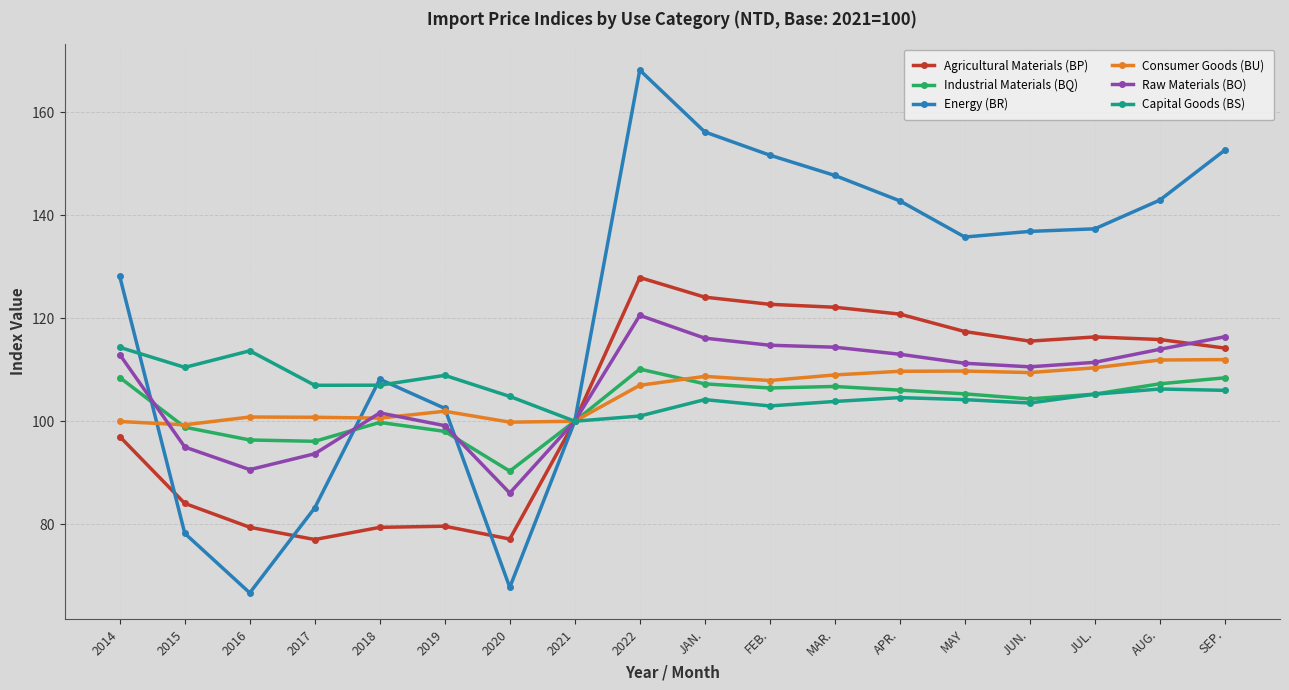

Between 2020 and JAN., which series saw the biggest shift?

Energy (BR)